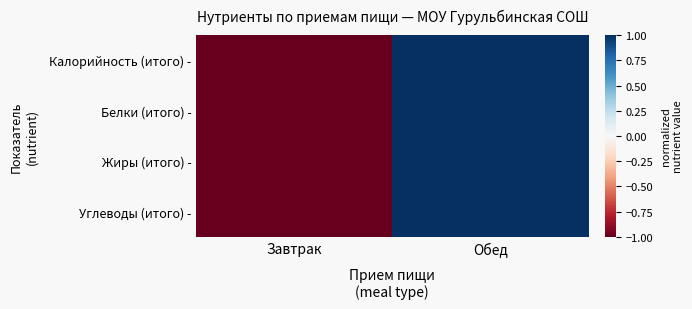

How many distinct data groups are displayed?

4